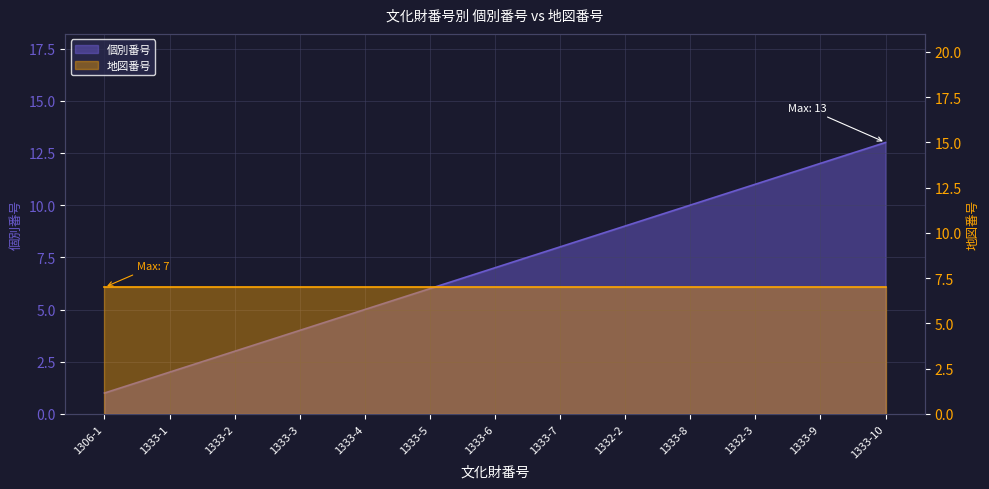

What is the difference between the maximum and second lowest values?

11